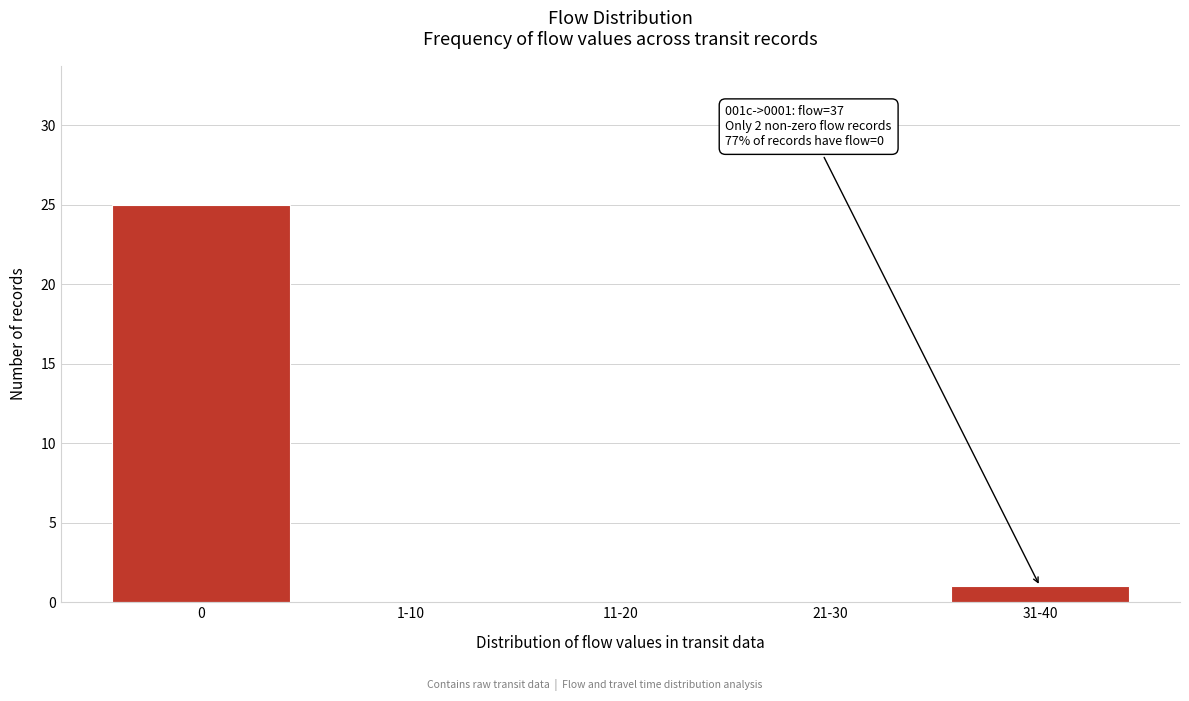

Reading left to right, transcribe all the data shown in this chart.

0=25	1-10=0	11-20=0	21-30=0	31-40=1